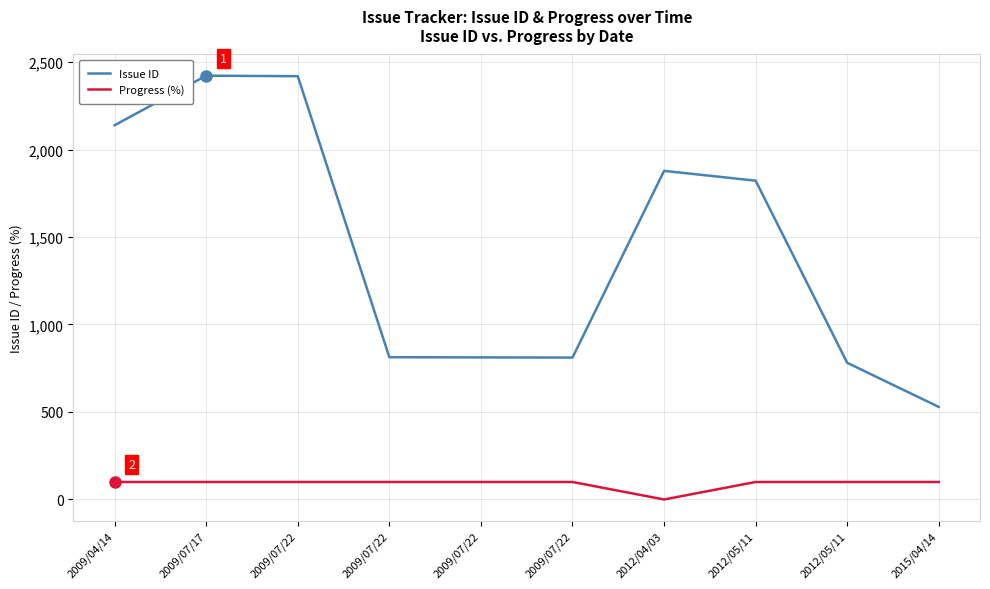

True or false: Issue ID has more than 2 points higher than both neighbors.

False